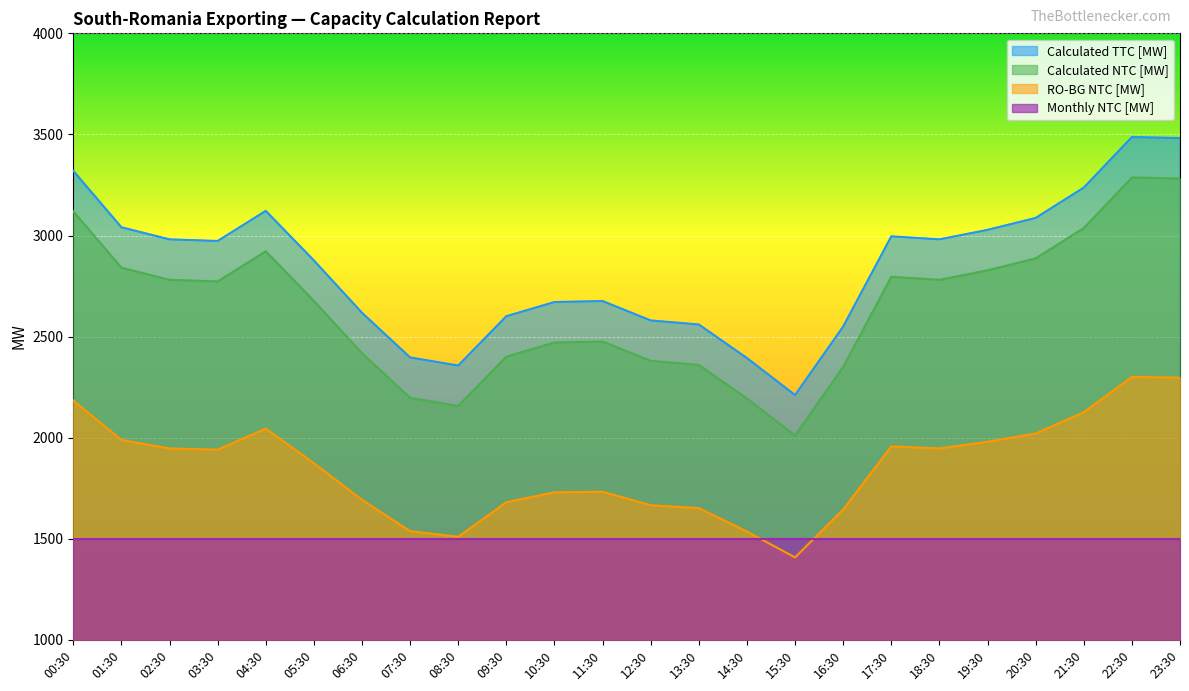

True or false: Calculated NTC [MW] has more than 0 points higher than both neighbors.

True